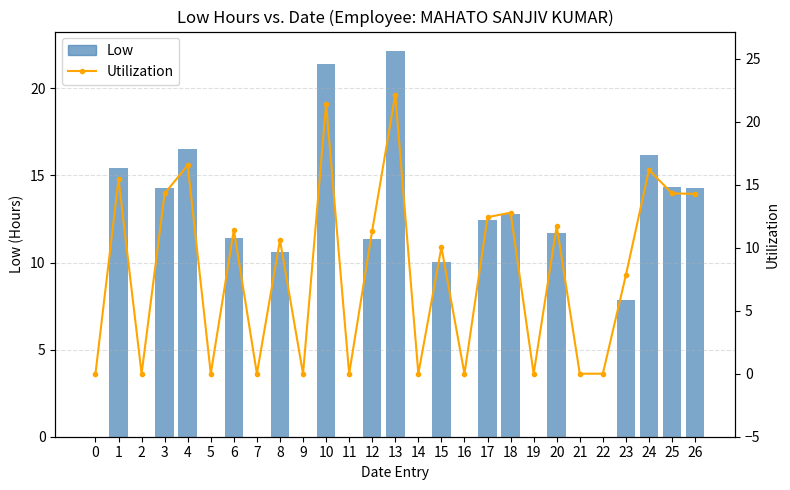

How many groups of bars are there?

27